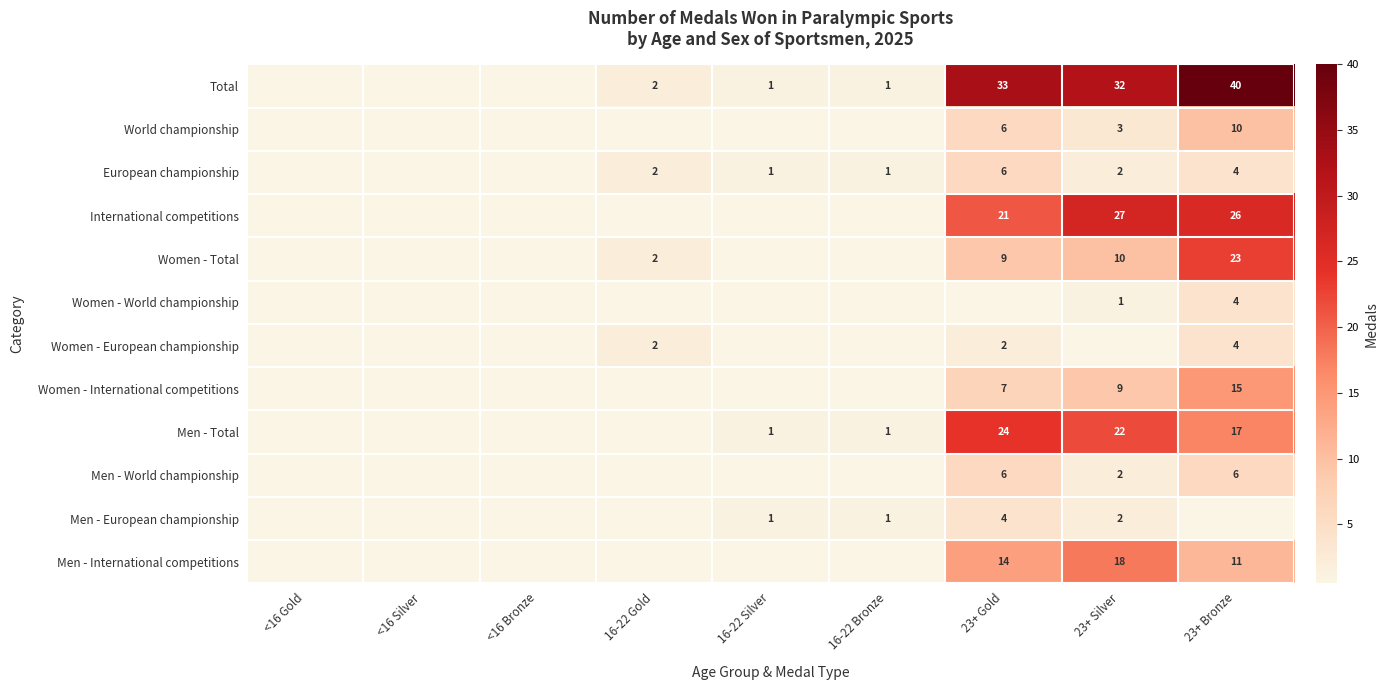

The European championship series shows 3 at 23+ Gold. True or false?

False